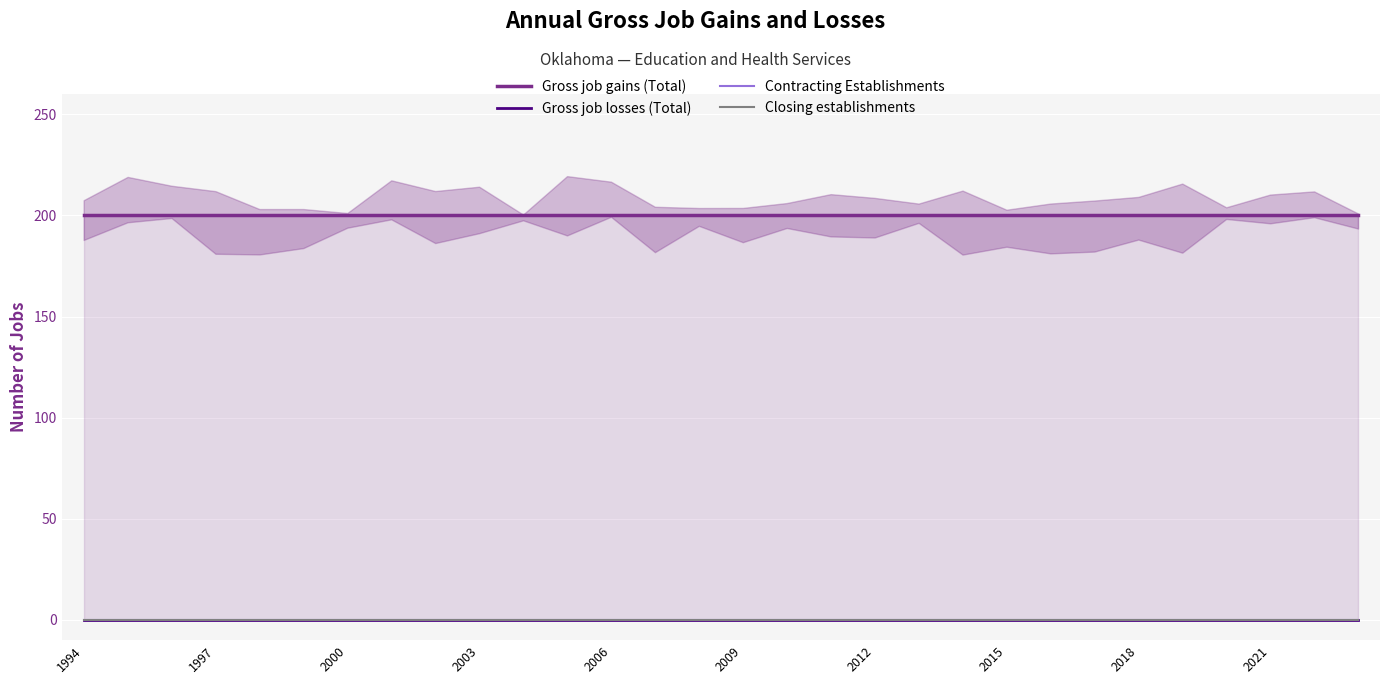

True or false: Gross job losses (Total) and Gross job gains (Total) intersect in this chart.

False